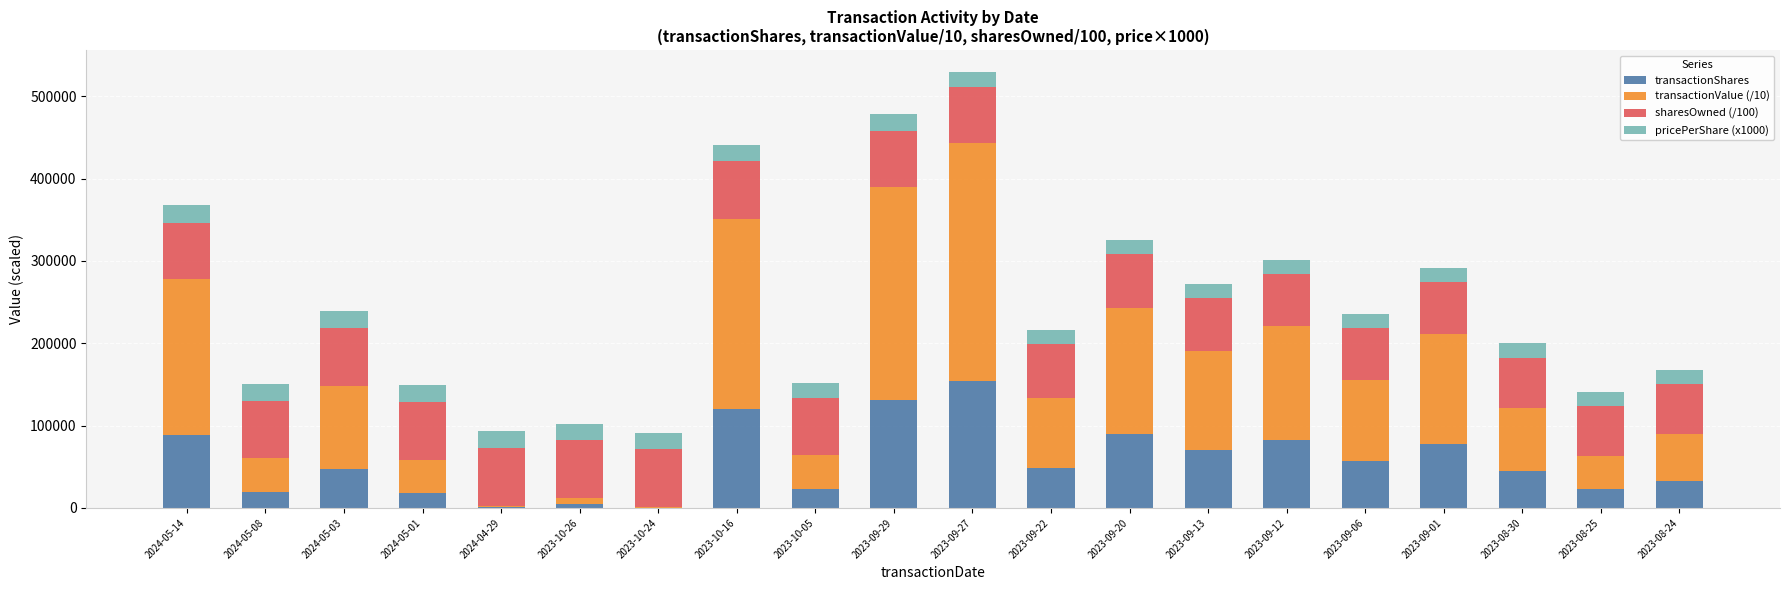

At which category is the sum across all series the highest?

2023-09-27